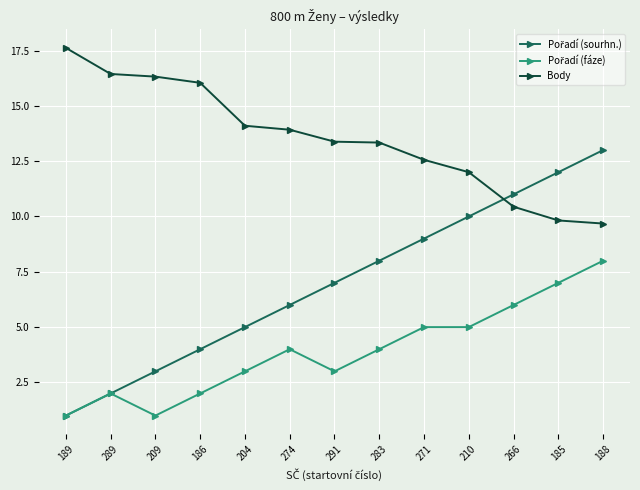

What is the difference between the highest and lowest values at 289?

14.4